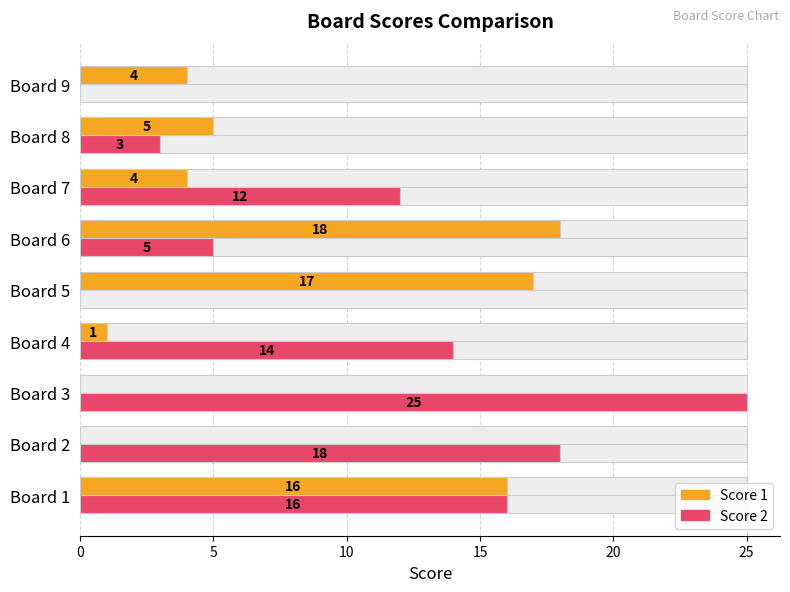

What is the total value across all series at Board 4?

15